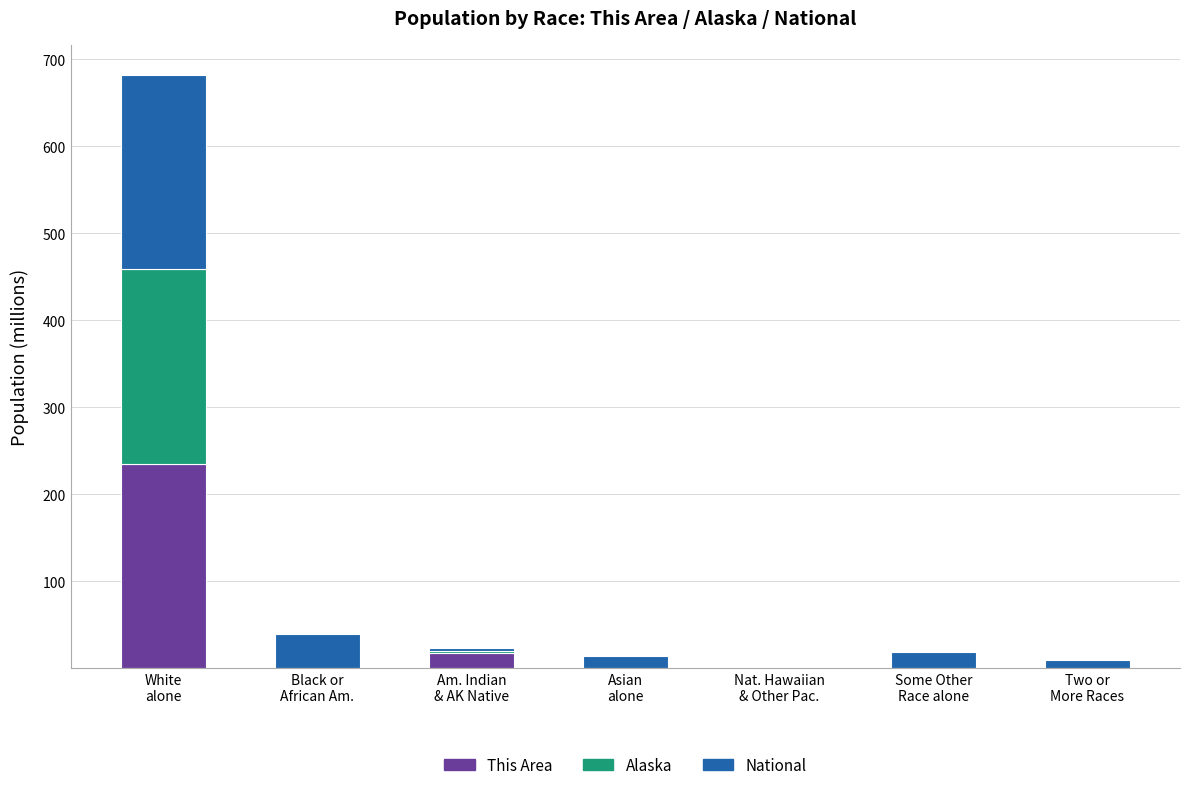

What is the highest value of the This Area series?

235.5